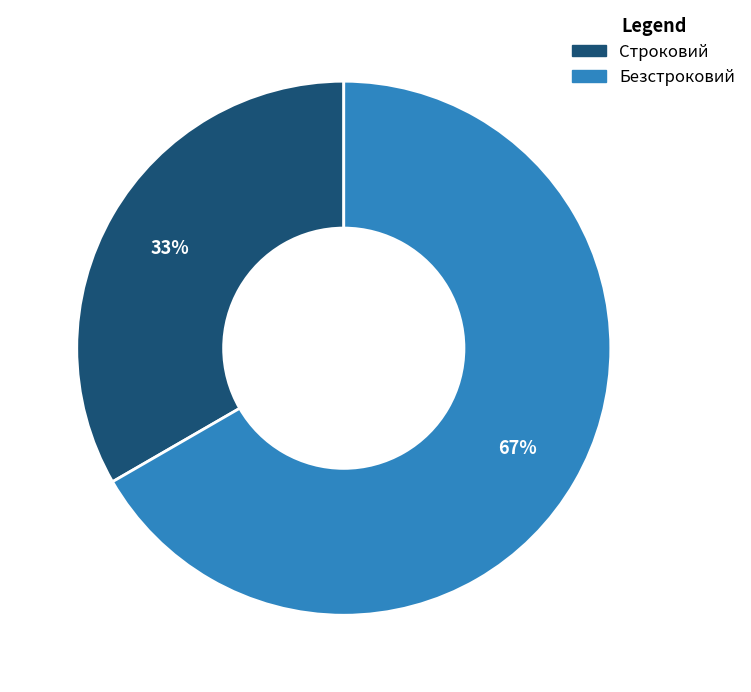

Rank the categories by value from highest to lowest.

Безстроковий, Строковий